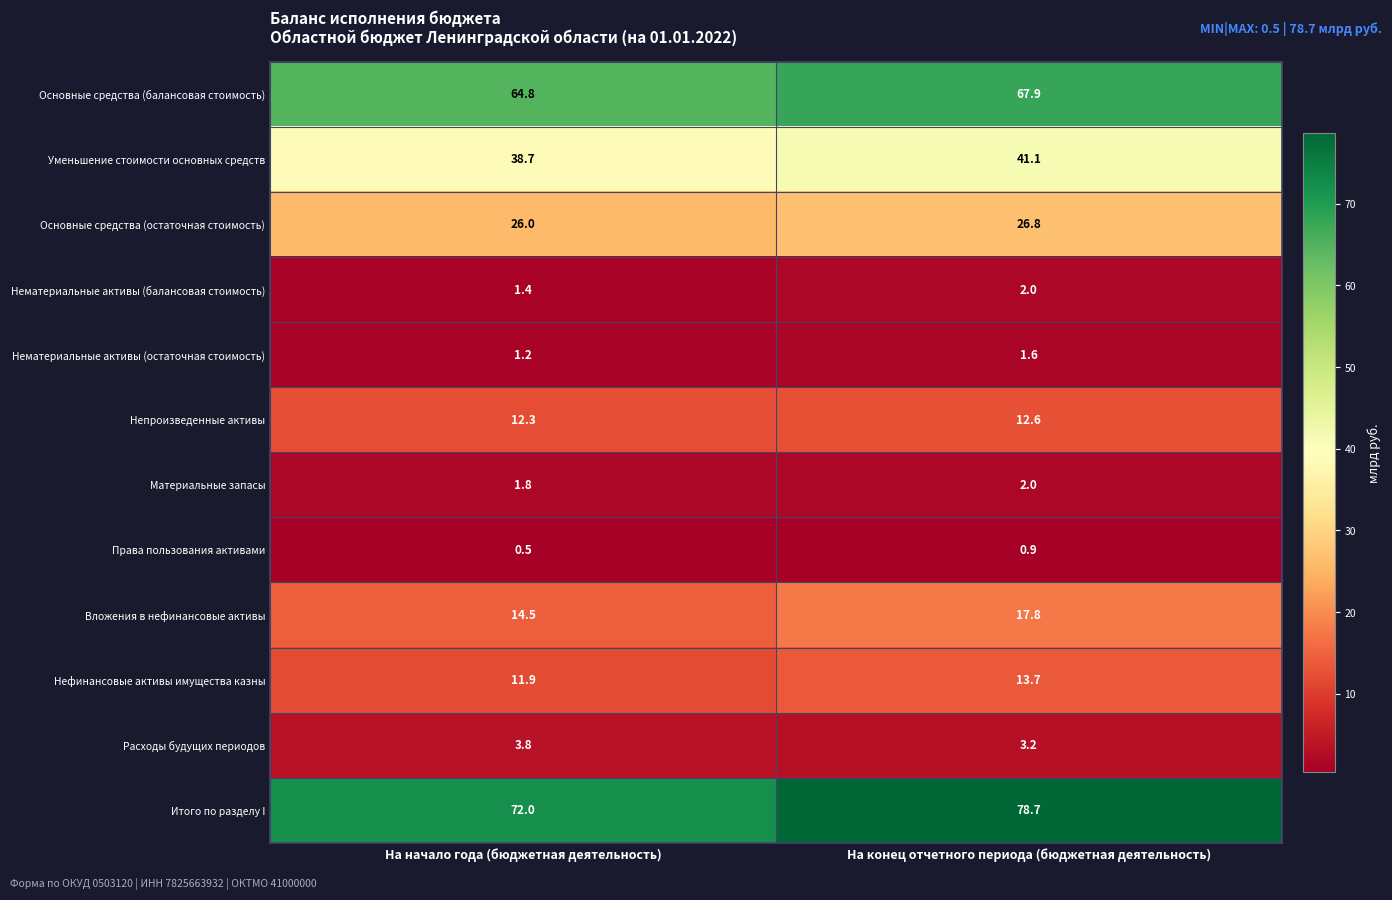

Count the number of data series in this chart.

12